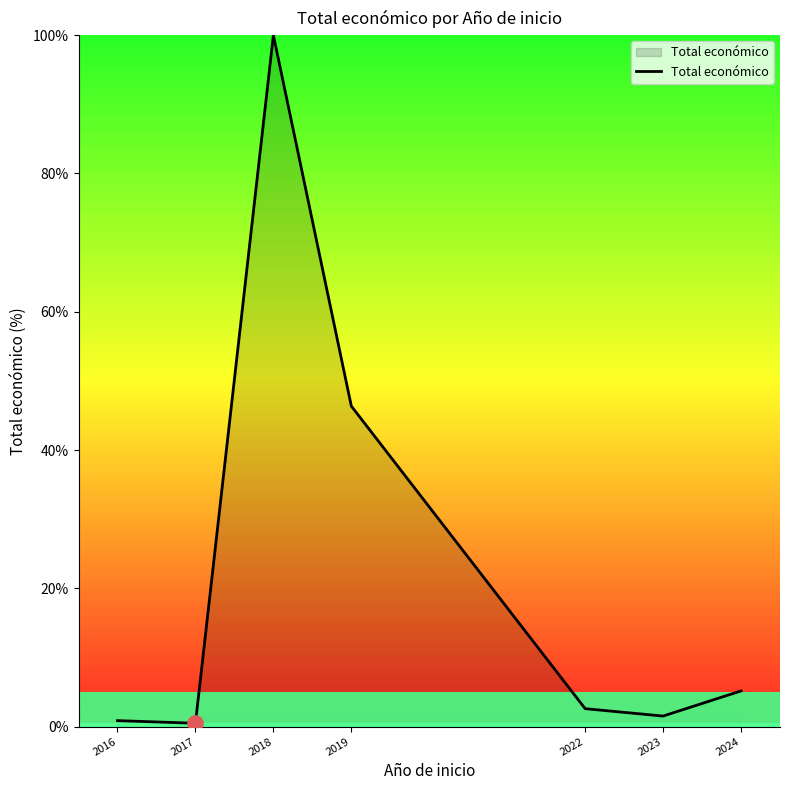

What is the change in value from 2017 to 2019?

+45.9